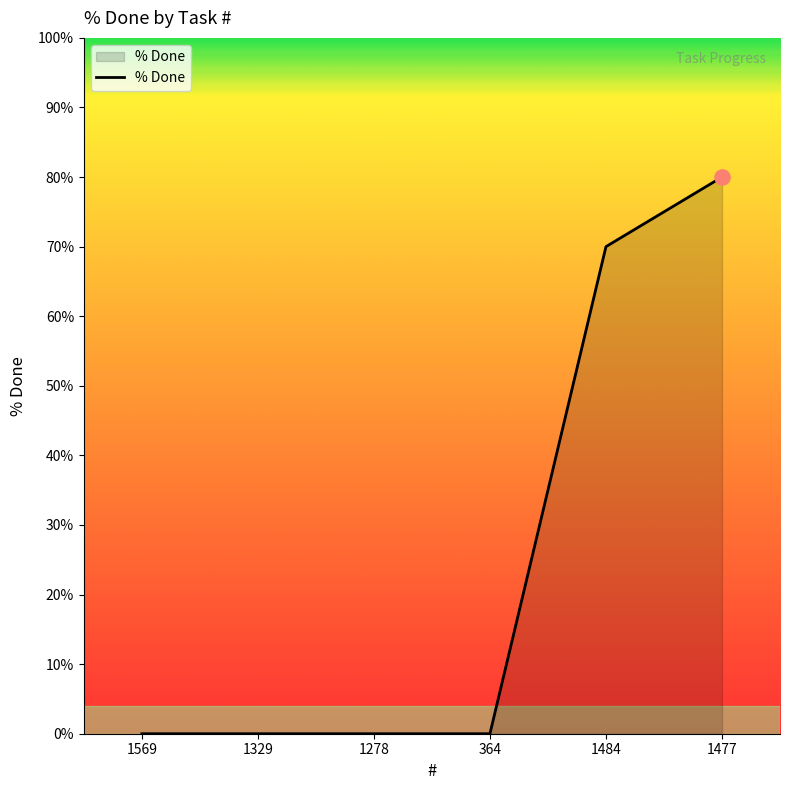

What is the change in value from 364 to 1484?

+70